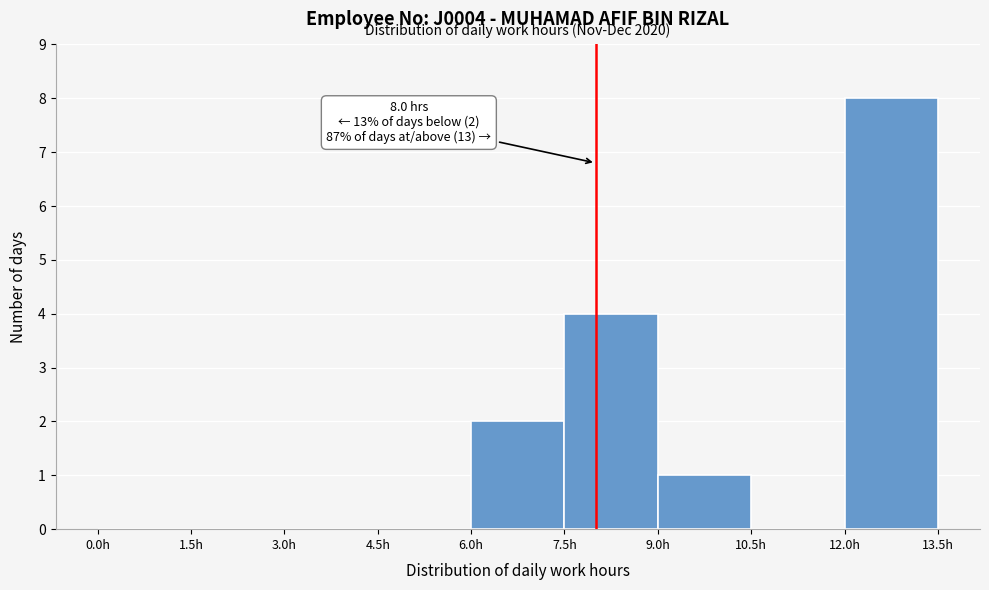

Which range on the x-axis has the tallest bar?

12.0 to 13.5